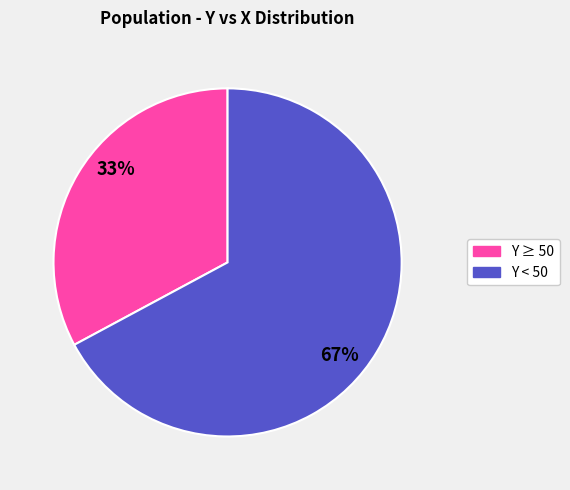

To the nearest percent, what is the average slice percentage?

50%